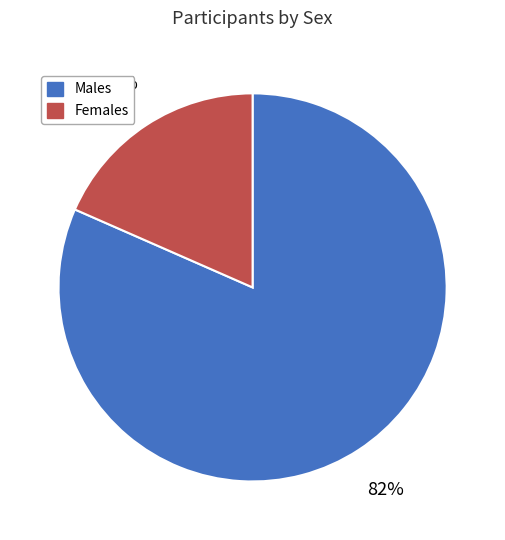

To the nearest percent, what is the combined percentage of Males and Females?

100%